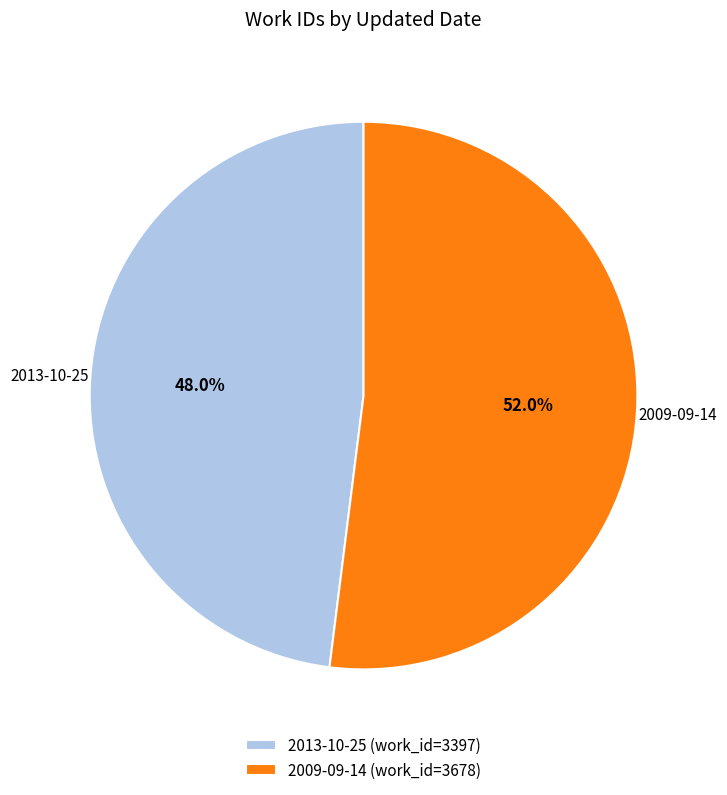

Between 2009-09-14 and 2013-10-25, which is larger?

2009-09-14